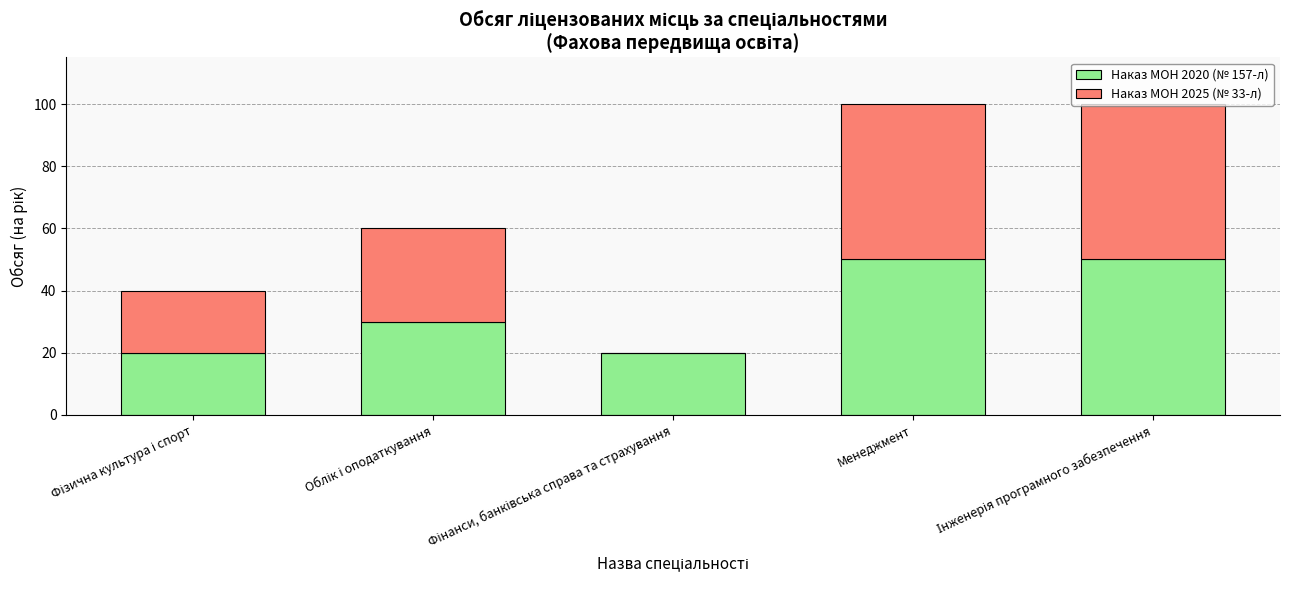

What are all the series names shown in the legend?

Наказ МОН 2020 (№ 157-л), Наказ МОН 2025 (№ 33-л)